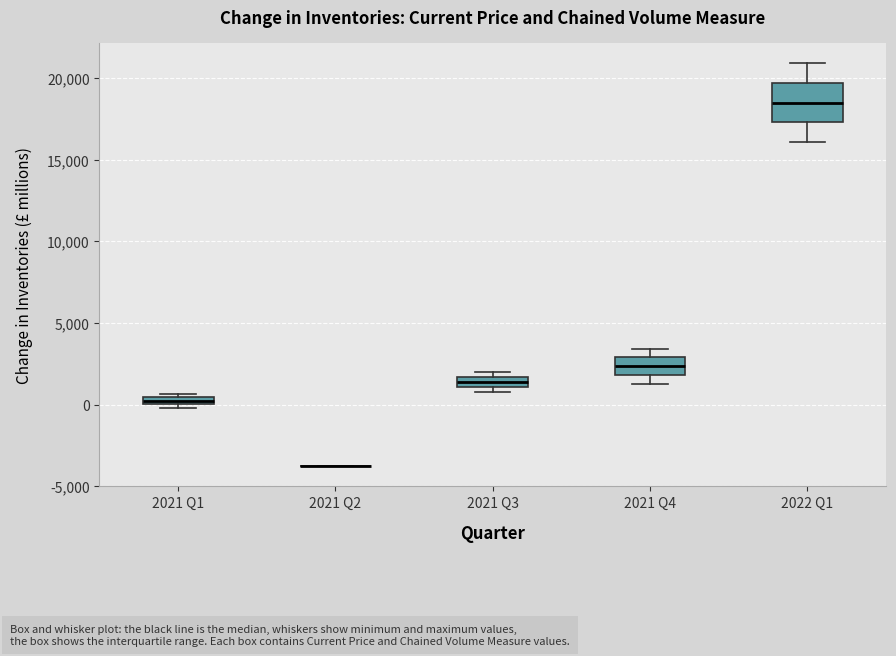

Which box is the tallest, from its lower edge to its upper edge?

2022 Q1